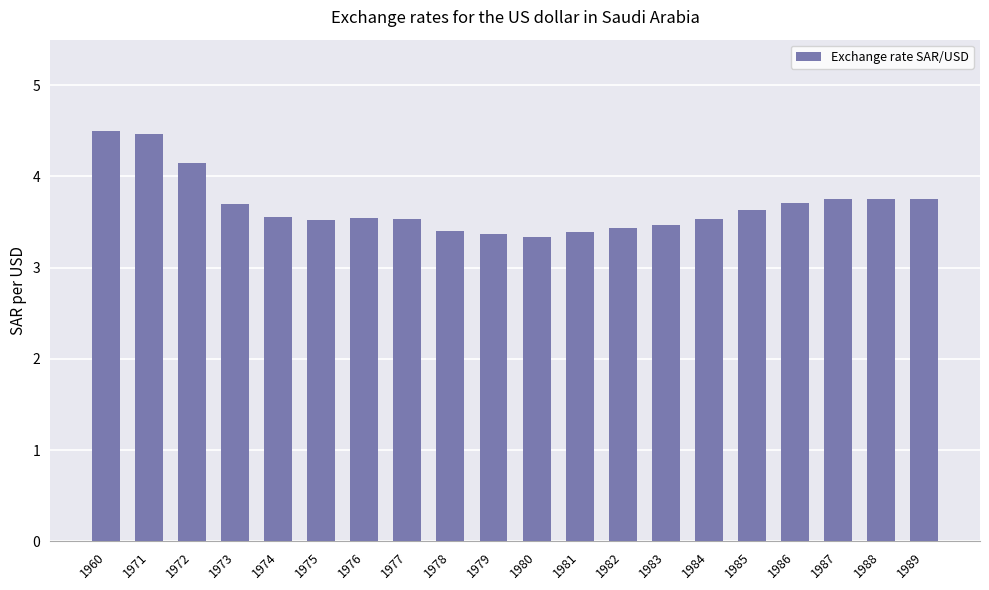

True or false: the data shows 3.7 at 1973.

True